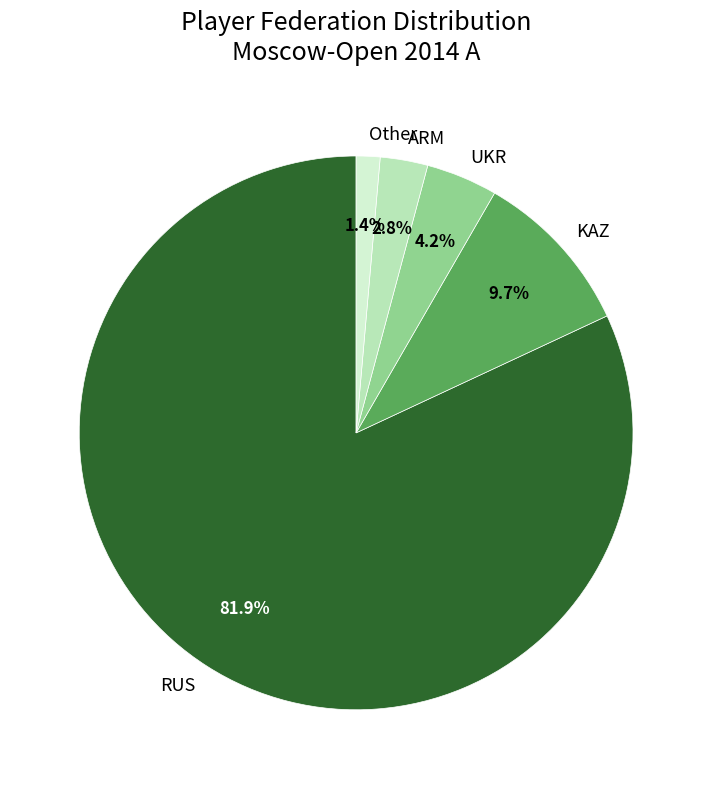

To the nearest percent, what is the combined percentage of Other and ARM?

4%